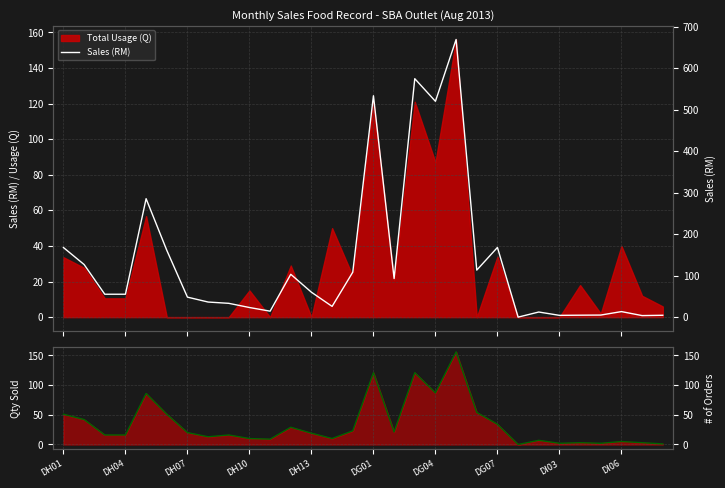

True or false: Quantity Sold has more than 0 points higher than both neighbors.

True